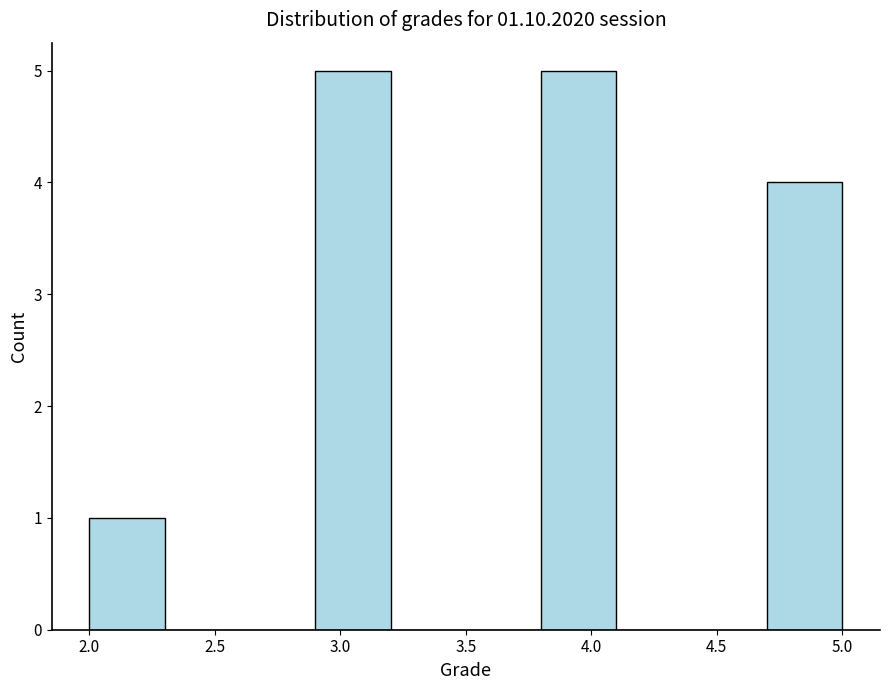

What is the height of the bar covering 2.9 to 3.2 on the x-axis? The values are not printed on the chart, so give them approximately, as read against the axis.

5